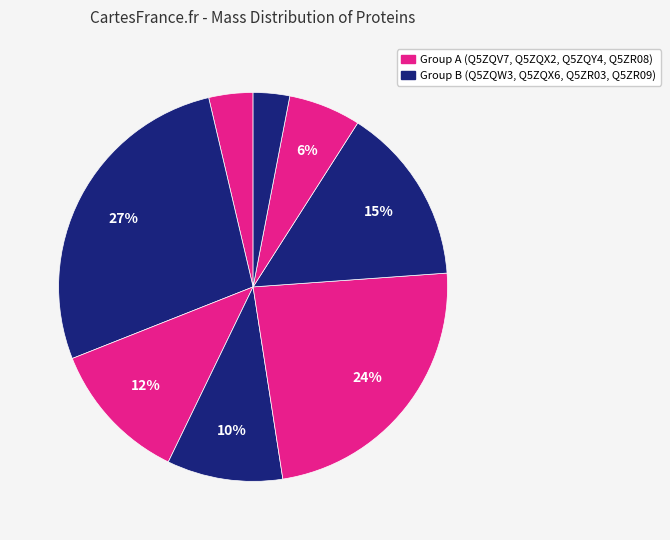

To the nearest percent, what is the average slice percentage?

12%